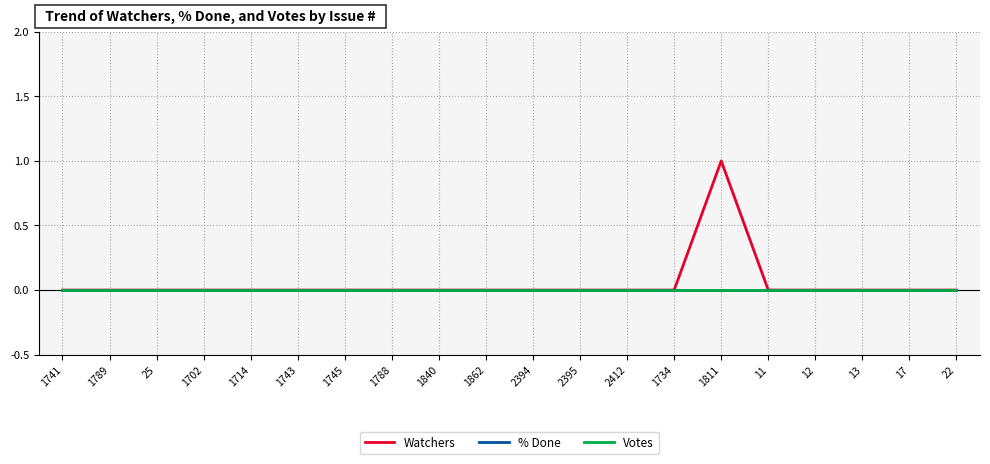

True or false: Votes has a value of 0 at 2394.

True